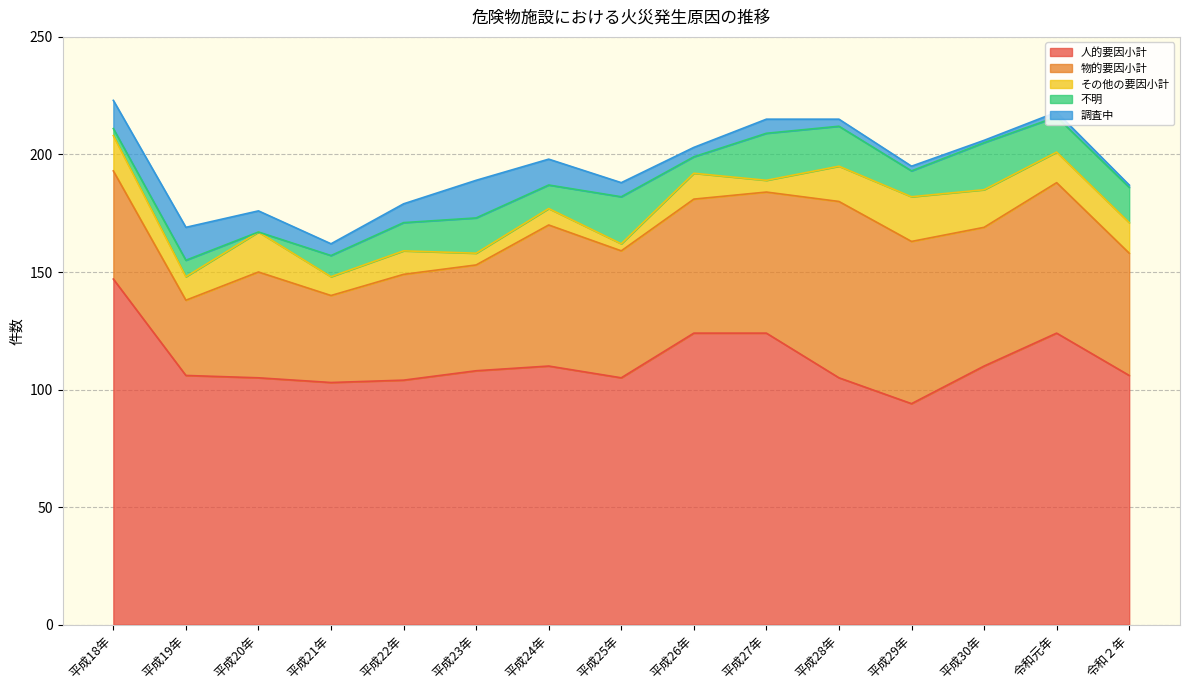

List the labels in order of 物的要因小計 value, smallest first.

平成19年, 平成21年, 平成20年, 平成22年, 平成23年, 平成18年, 令和２年, 平成25年, 平成26年, 平成30年, 平成24年, 平成27年, 令和元年, 平成29年, 平成28年